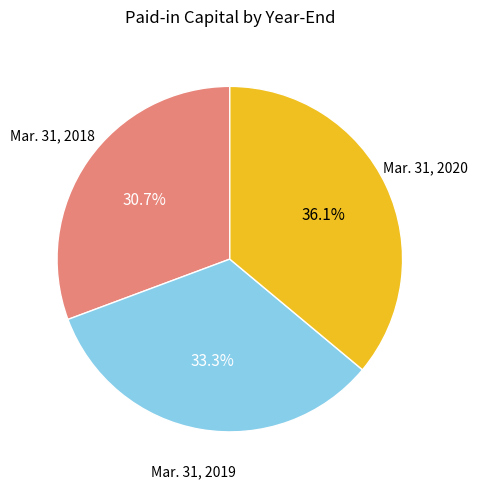

Is there any slice that represents more than half of the pie?

No